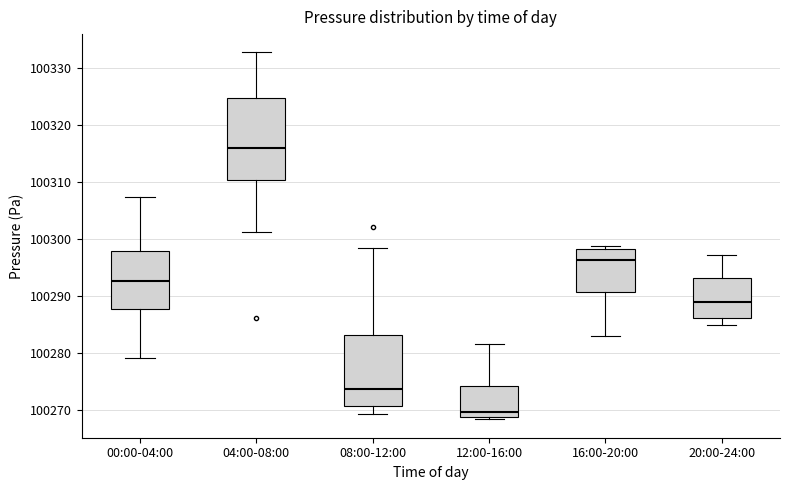

Reading left to right, transcribe this box plot: for each box, give where its median line is, the range the box spans, and where its two whiskers end, as read against the y-axis. The values are not printed on the chart, so give them approximately, as read against the axis.

00:00-04:00: median 100293, box 100288 to 100298, whiskers 100279 to 100307
04:00-08:00: median 100316, box 100310 to 100325, whiskers 100301 to 100333
08:00-12:00: median 100274, box 100271 to 100283, whiskers 100269 to 100299
12:00-16:00: median 100270, box 100269 to 100274, whiskers 100268 to 100282
16:00-20:00: median 100296, box 100291 to 100298, whiskers 100283 to 100299
20:00-24:00: median 100289, box 100286 to 100293, whiskers 100285 to 100297